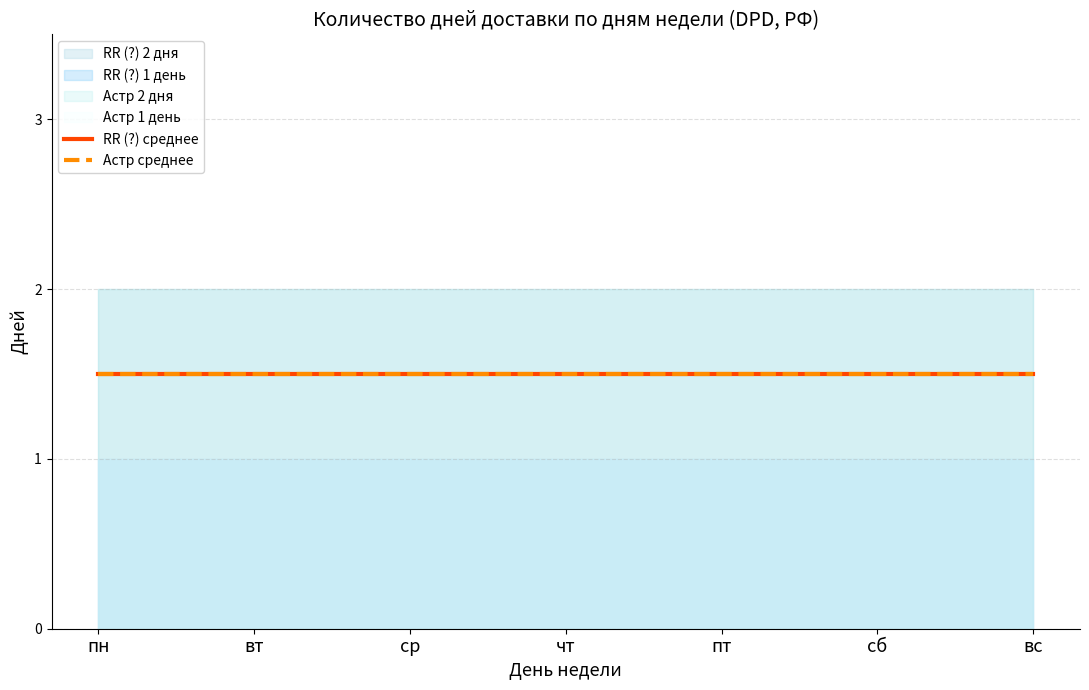

What is the label of the 6th point from the right?

вт